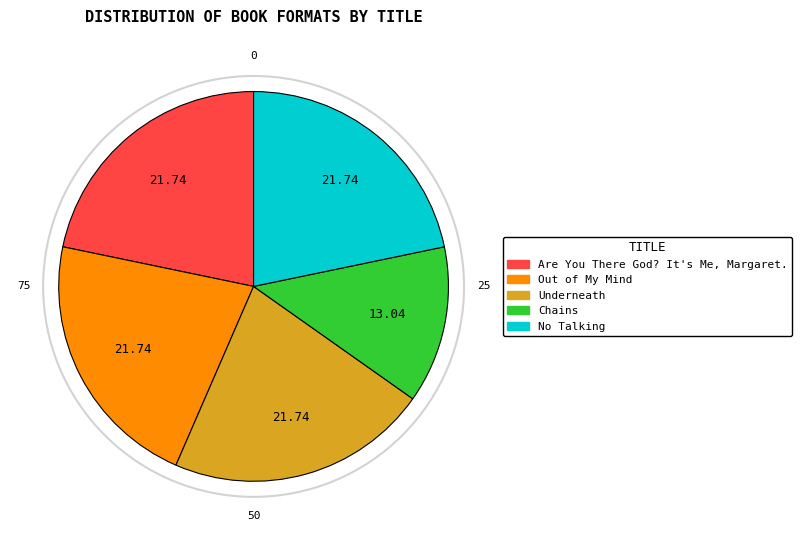

What is the smallest slice in the pie chart?

Chains